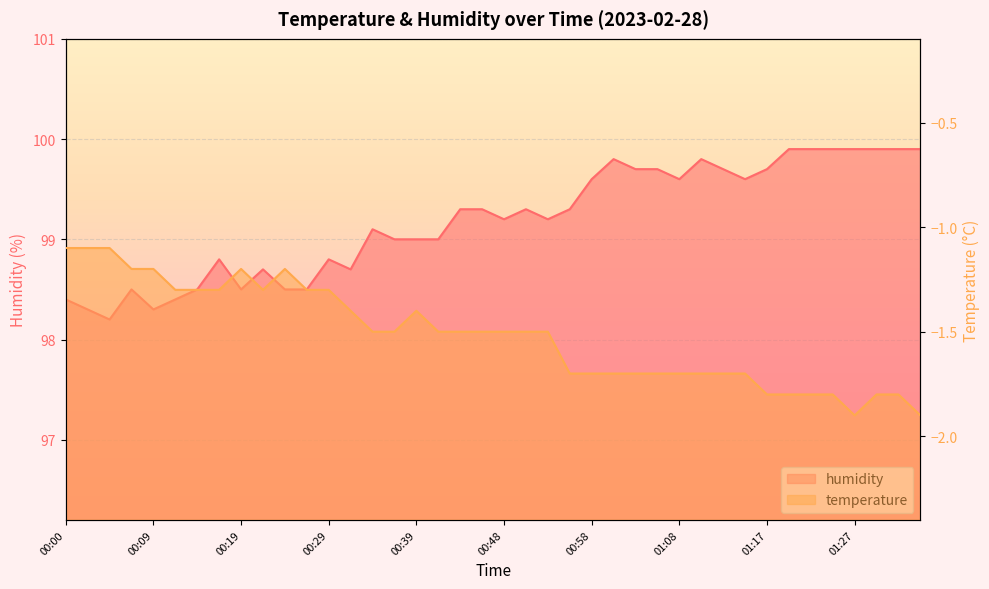

What is the sum of all temperature values?

-60.6